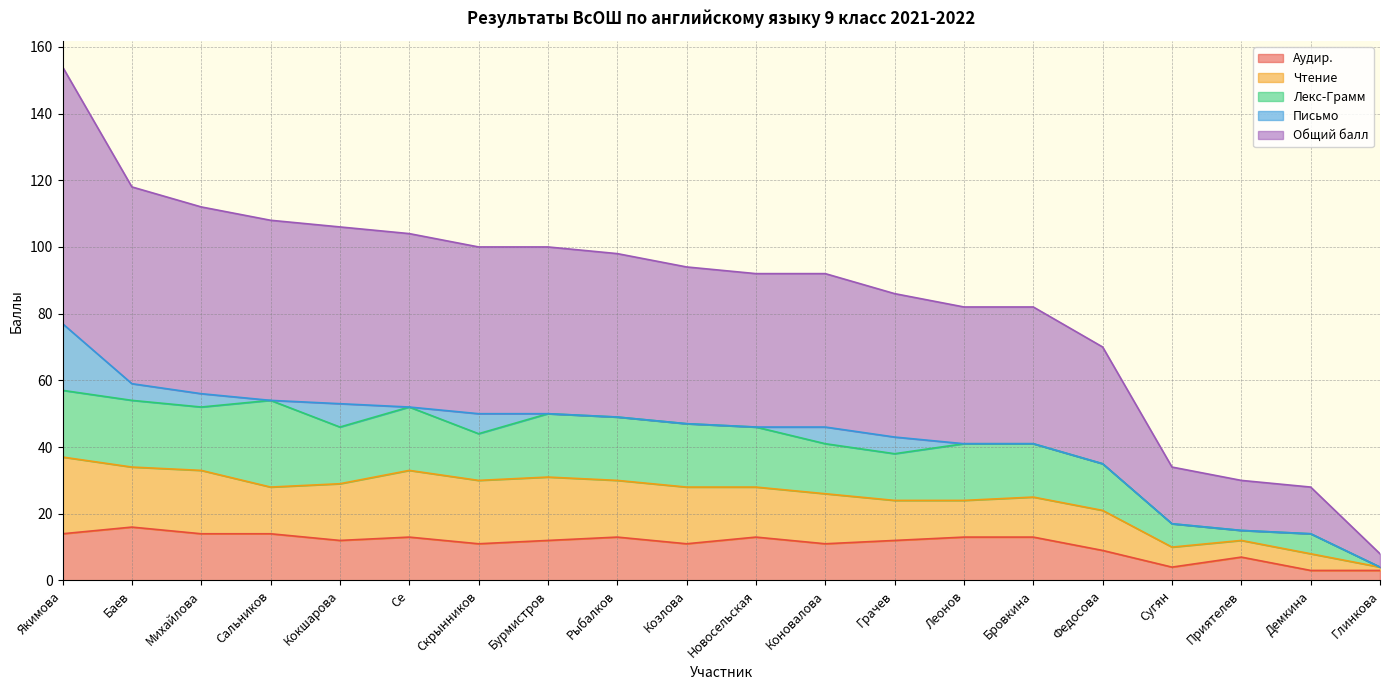

How many values in the Письмо series exceed 0?

7